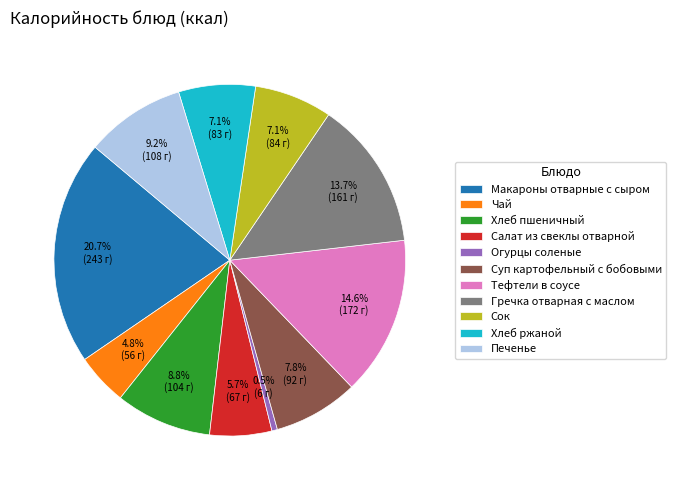

How many segments does this pie chart have?

11